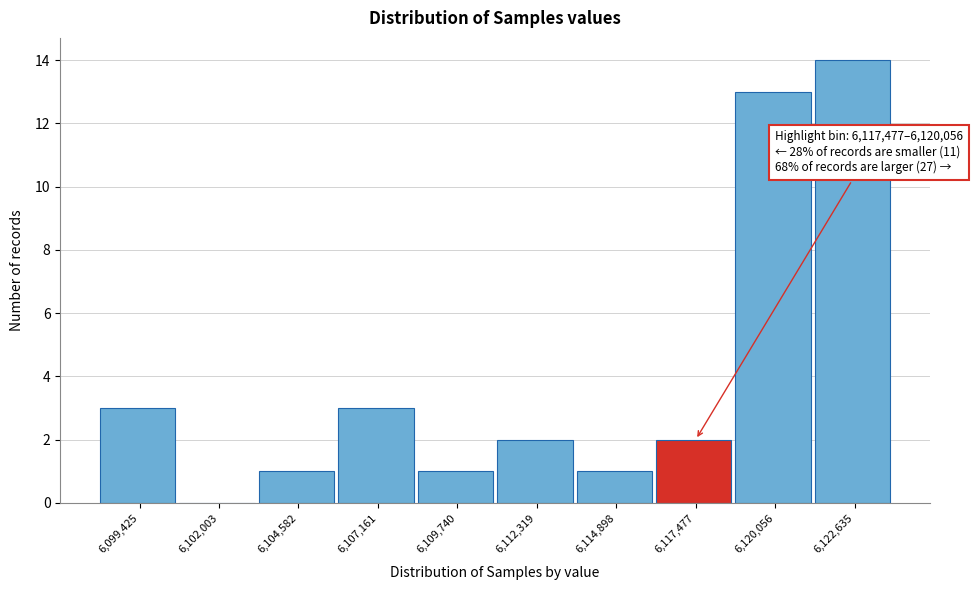

Reading left to right, list all the values displayed in this chart.

6,099,425=3	6,102,003=0	6,104,582=1	6,107,161=3	6,109,740=1	6,112,319=2	6,114,898=1	6,117,477=2	6,120,056=13	6,122,635=14